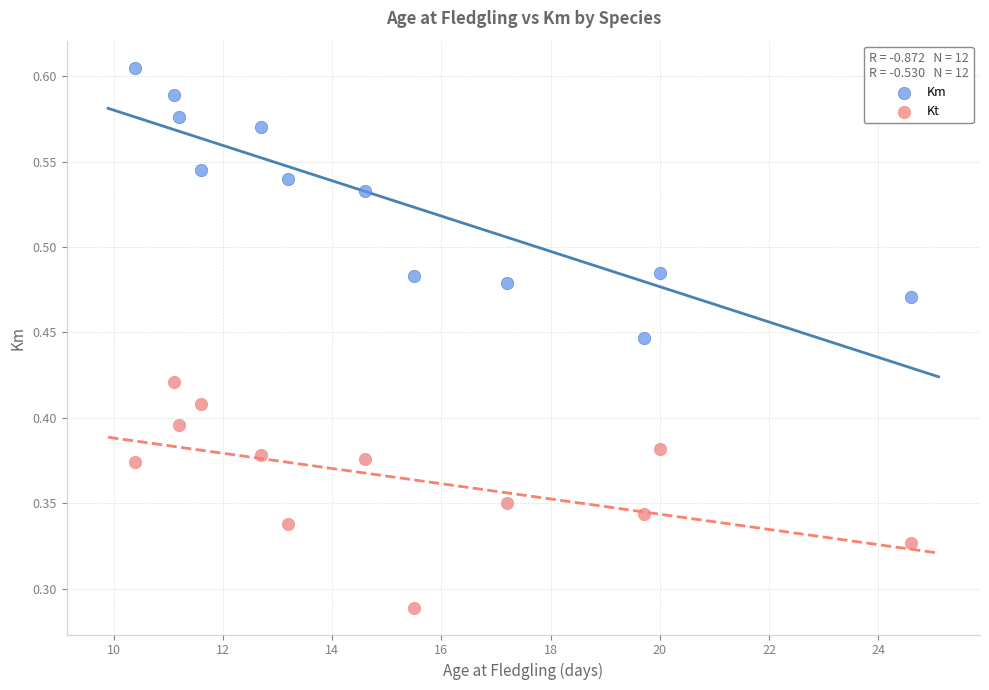

Which series reaches the minimum Y coordinate?

Kt